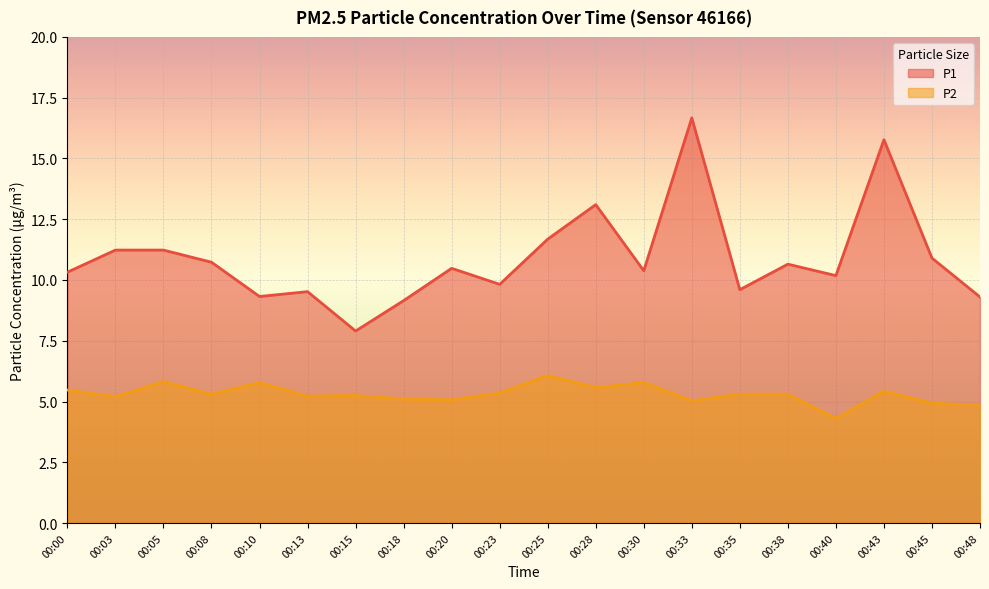

What is the value of the P1 point at the 11th from the left?

11.7